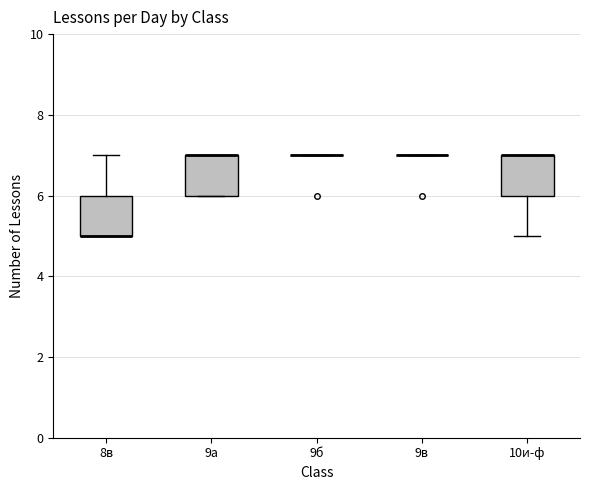

Reading left to right, transcribe this box plot: for each box, give where its median line is, the range the box spans, and where its two whiskers end, as read against the y-axis. The values are not printed on the chart, so give them approximately, as read against the axis.

8в: median 5 (drawn on the box's lower edge), box 5 to 6, whiskers 5 to 7
9а: median 7 (drawn on the box's upper edge), box 6 to 7, whiskers 6 to 7
9б: box collapsed to a line at 7, whiskers 7 to 7
9в: box collapsed to a line at 7, whiskers 7 to 7
10и-ф: median 7 (drawn on the box's upper edge), box 6 to 7, whiskers 5 to 7